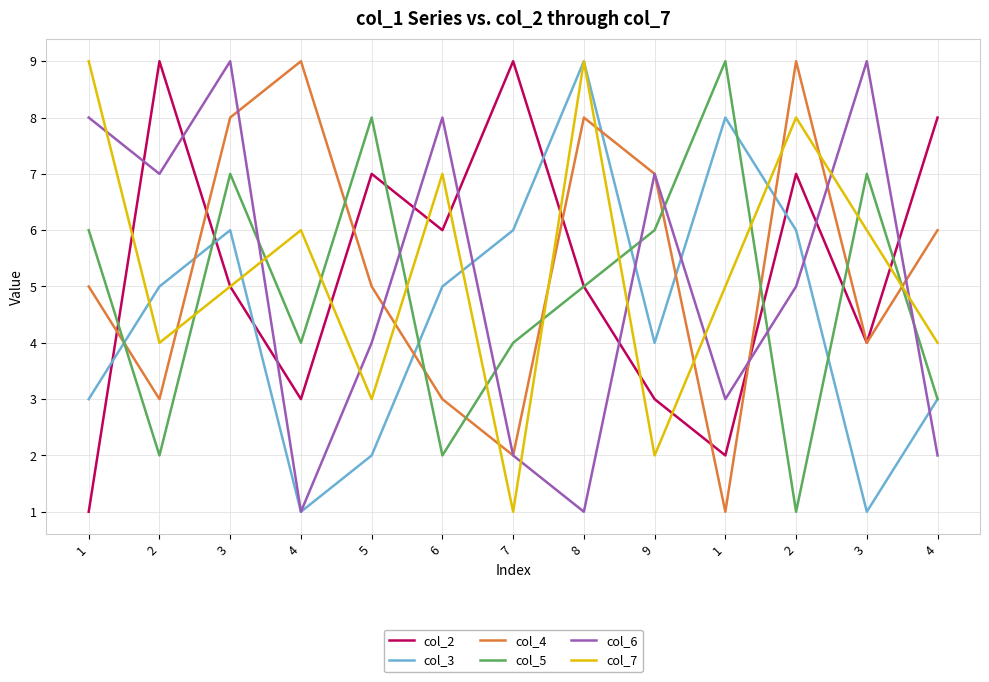

How many lines are shown in the chart?

6